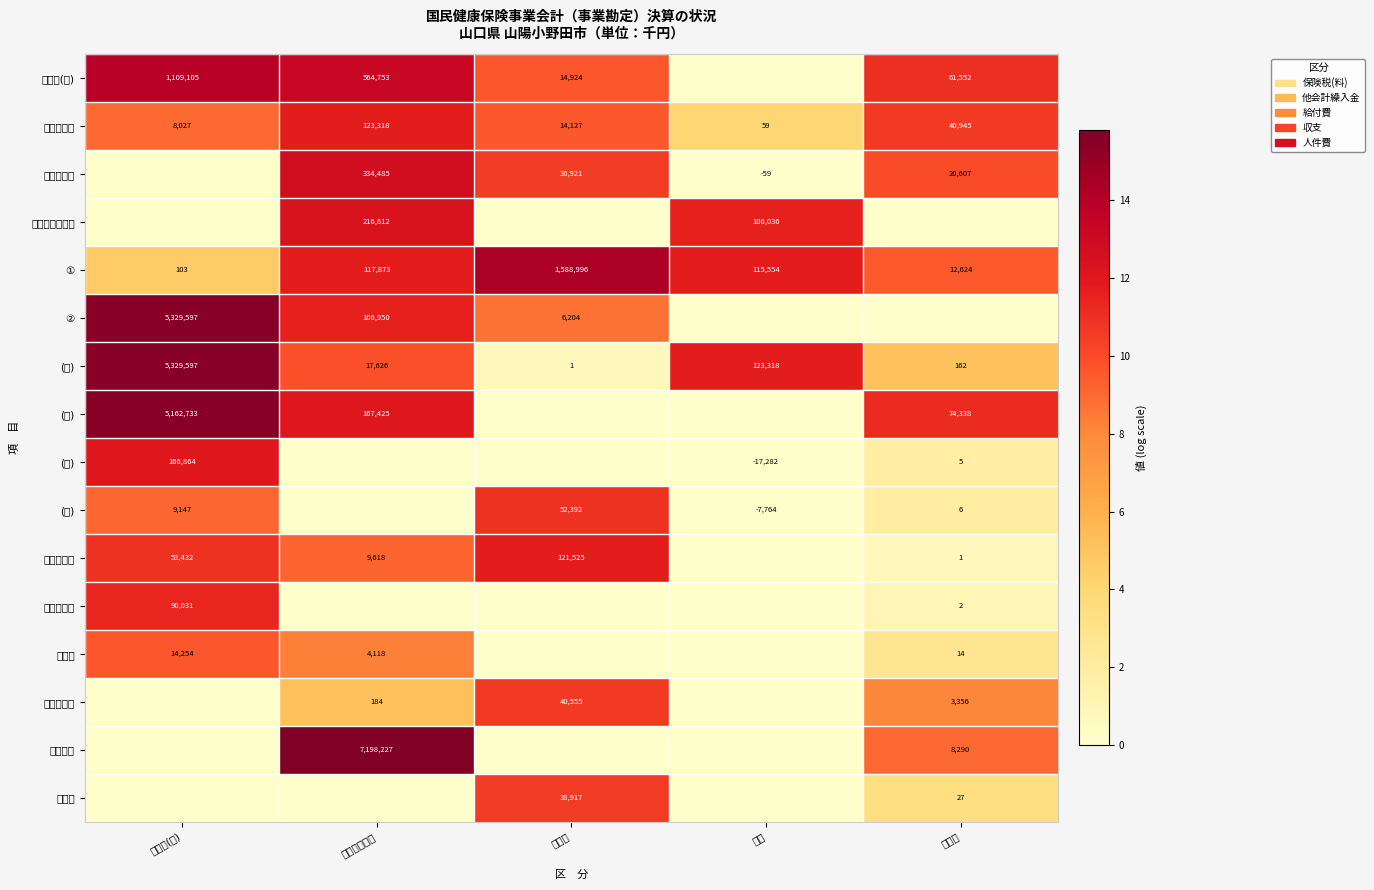

True or false: ② has a value of 5329597 at 保険税(料).

True